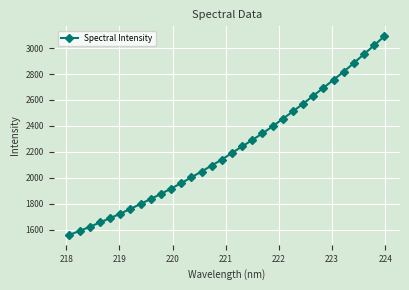

What is the value of the 8th point from the left?

1797.4